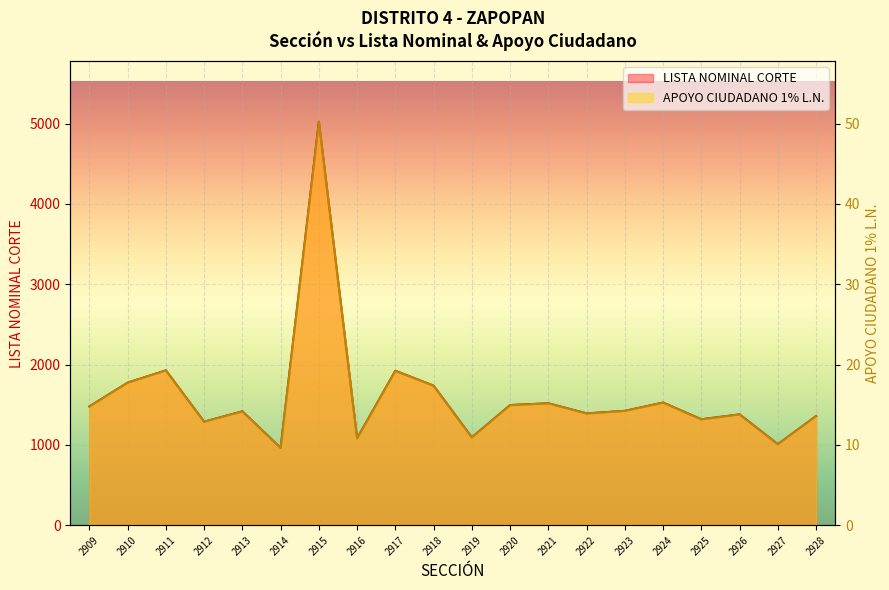

At which label does APOYO CIUDADANO 1% L.N. reach its minimum?

2914